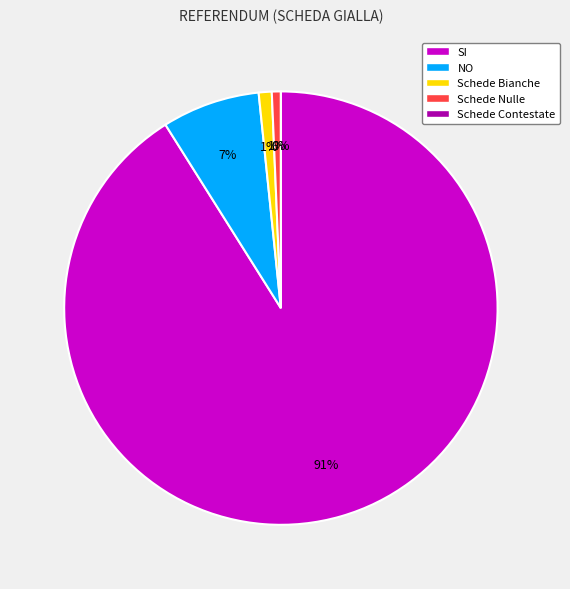

How many slices are in this pie chart?

5